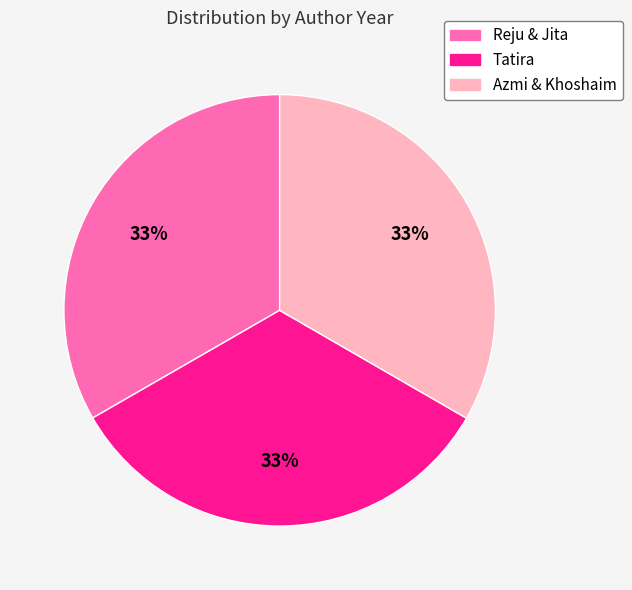

Approximately how many times larger is the value at Azmi & Khoshaim compared to Tatira?

1.0